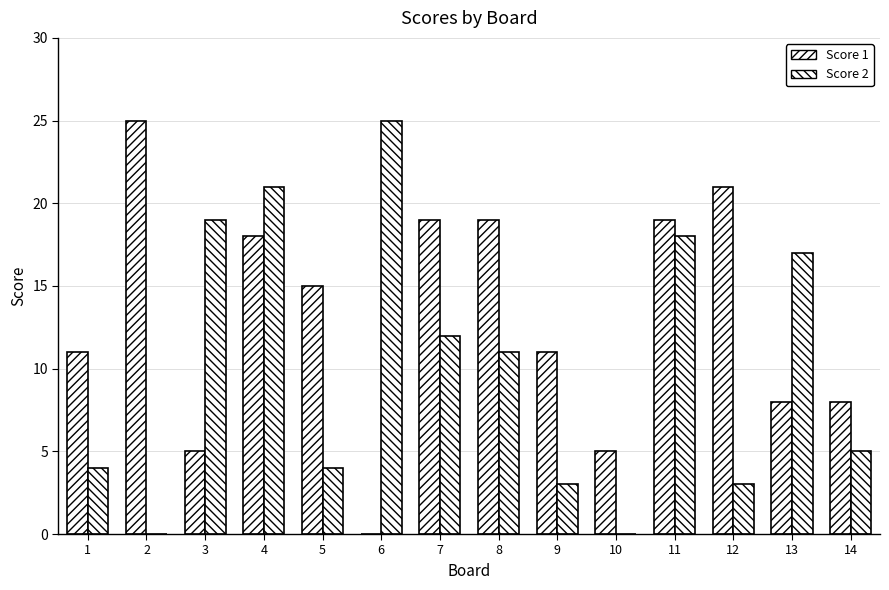

Rank the series by their maximum value, from lowest to highest.

Score 1, Score 2